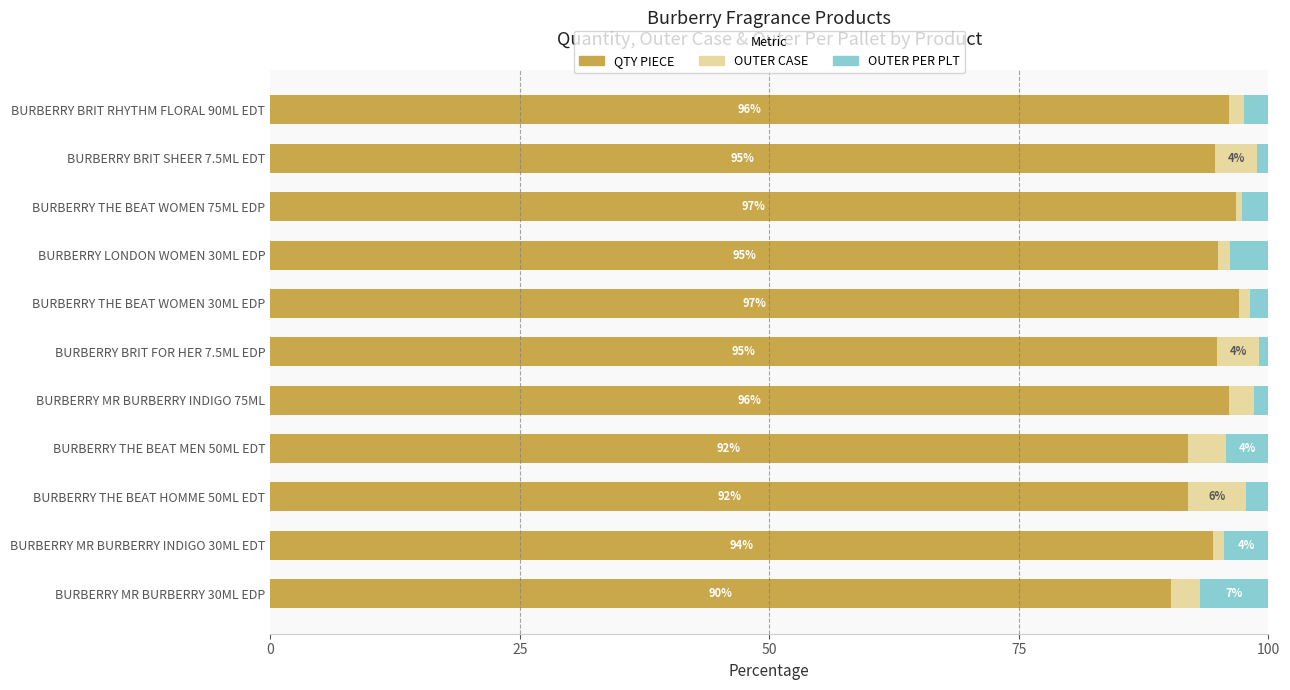

What is the lowest value of the QTY PIECE series?

90.2